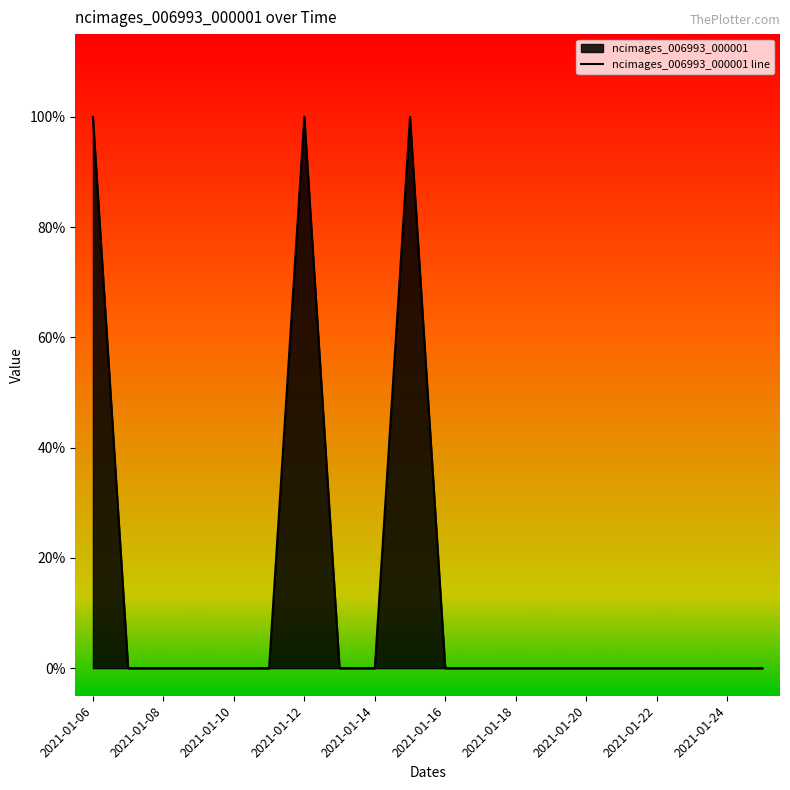

List the labels in order of value, largest first.

2021-01-06, 2021-01-12, 2021-01-15, 2021-01-07, 2021-01-08, 2021-01-09, 2021-01-10, 2021-01-11, 2021-01-13, 2021-01-14, 2021-01-16, 2021-01-17, 2021-01-18, 2021-01-19, 2021-01-20, 2021-01-21, 2021-01-22, 2021-01-23, 2021-01-24, 2021-01-25